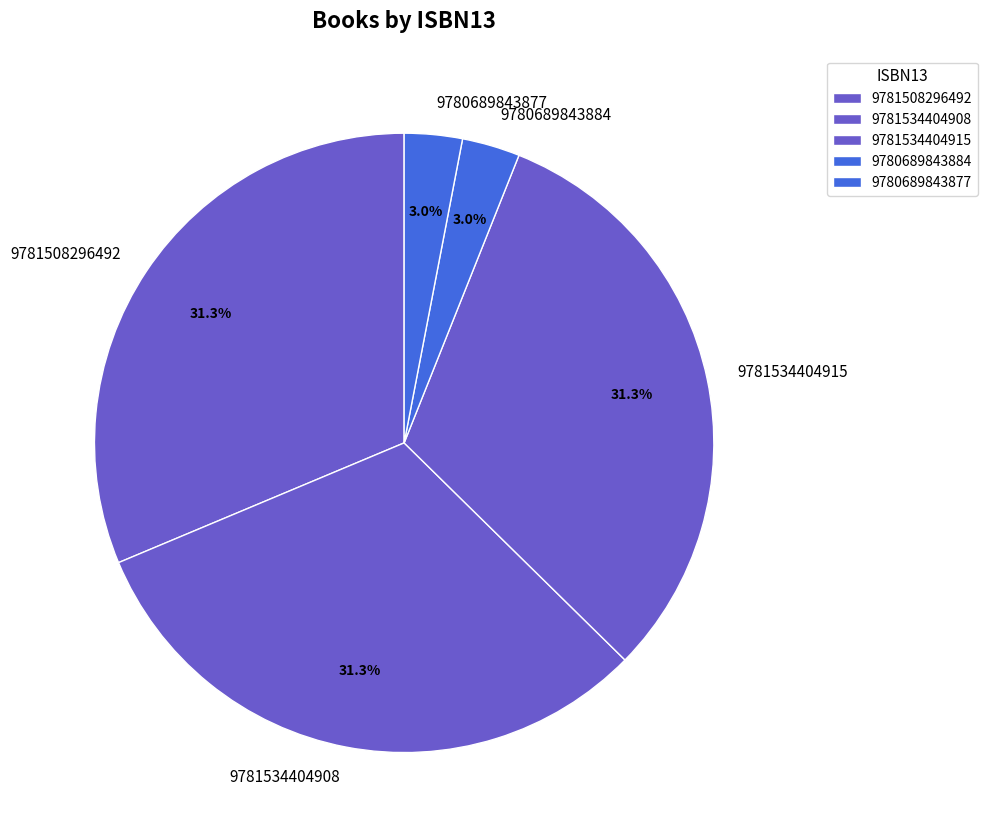

Is there any slice that represents more than half of the pie?

No